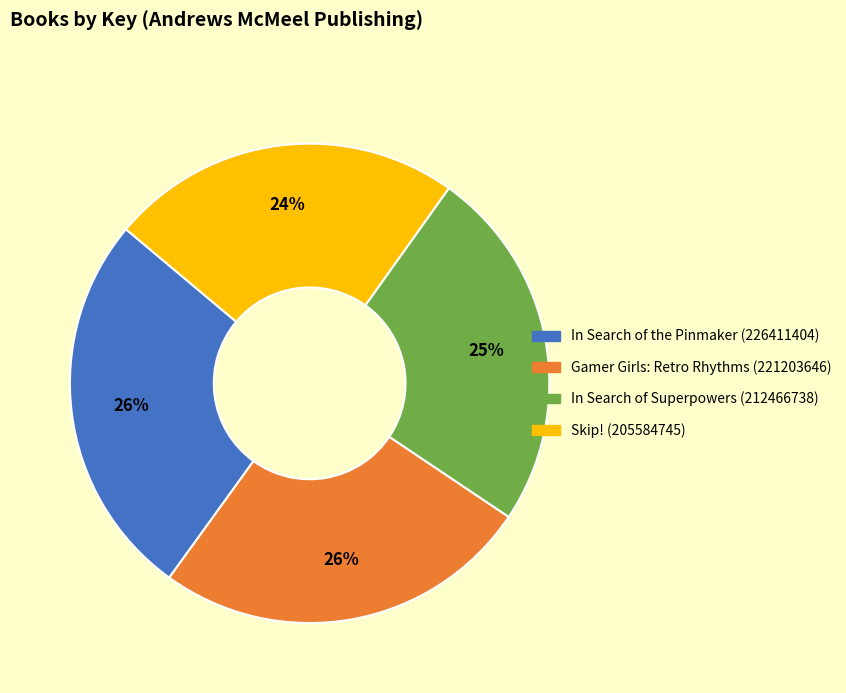

Which category has the smallest portion of the pie?

Skip! (205584745)